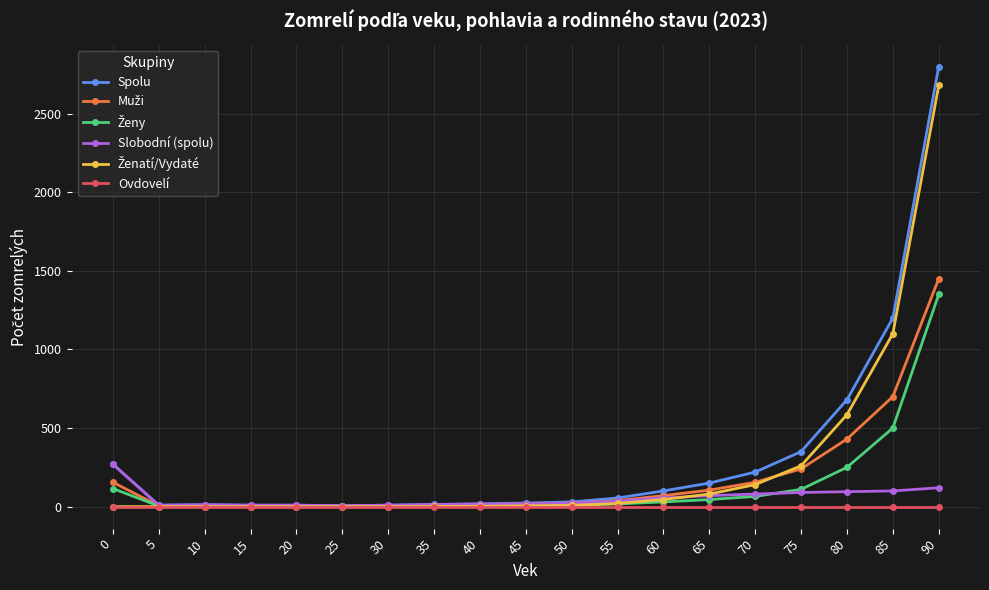

How many distinct data groups are displayed?

6